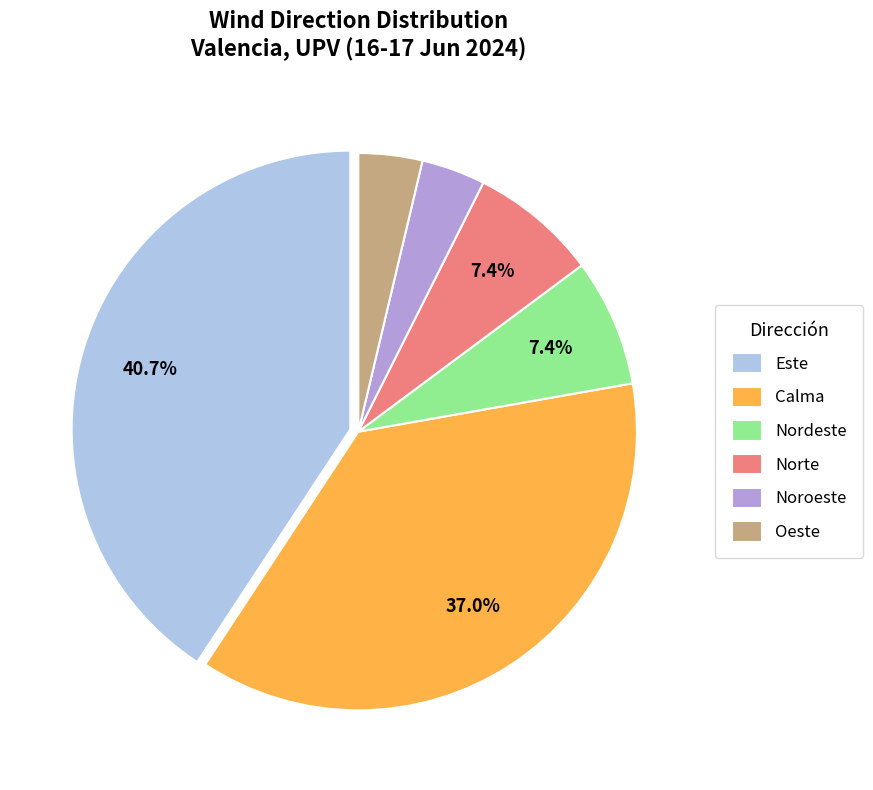

What is the largest slice in the pie chart?

Este